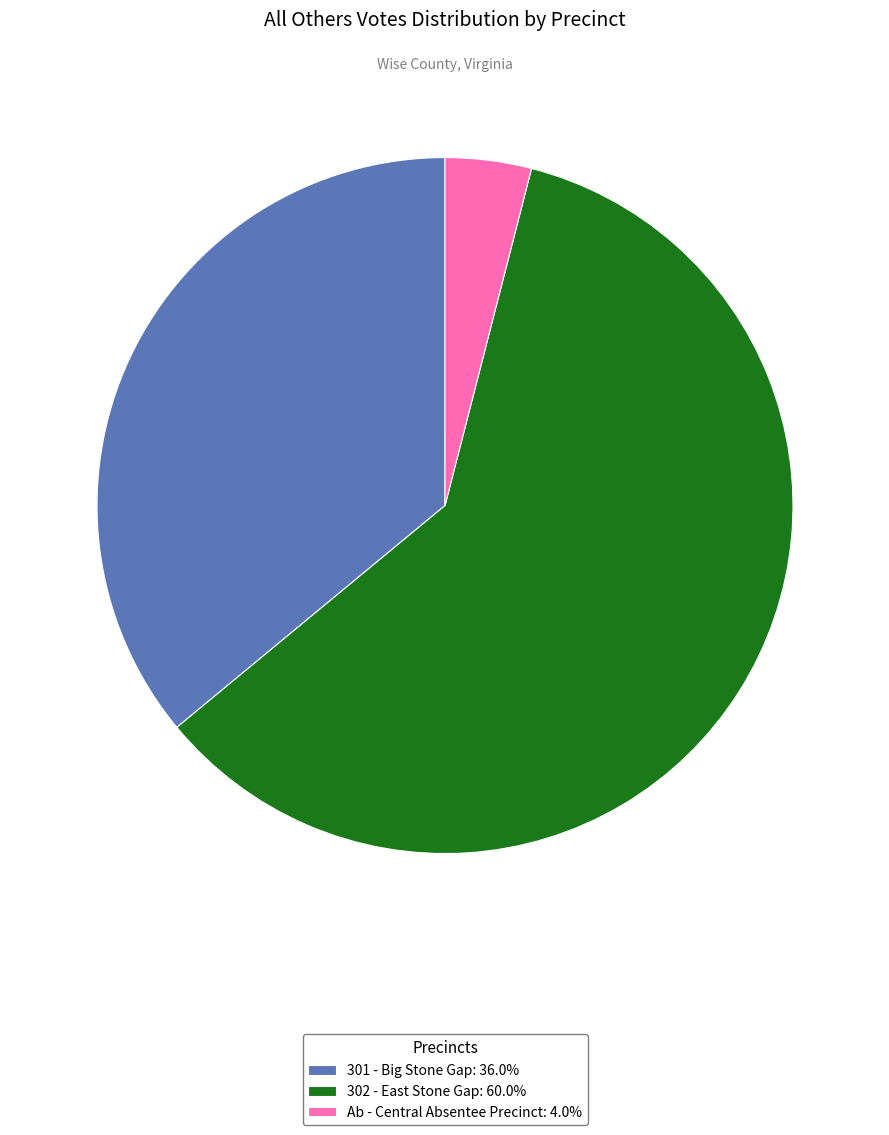

Rank the categories by value from lowest to highest.

Ab - Central Absentee Precinct, 301 - Big Stone Gap, 302 - East Stone Gap